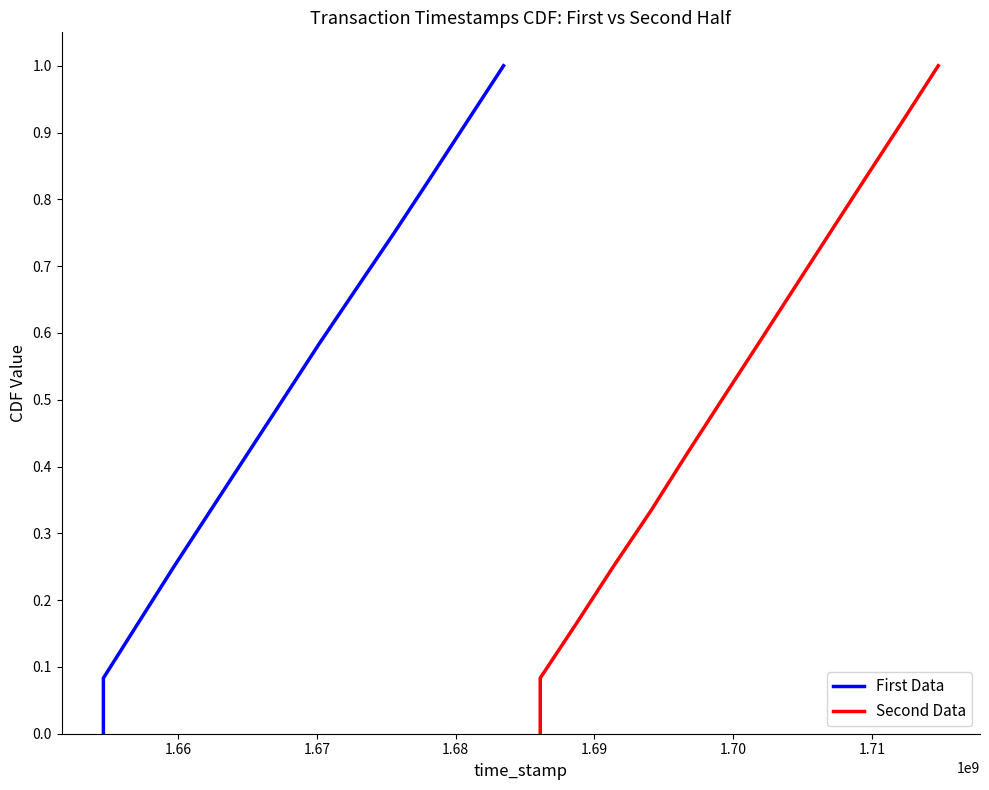

List the series in order of their peak value, lowest first.

First Data, Second Data